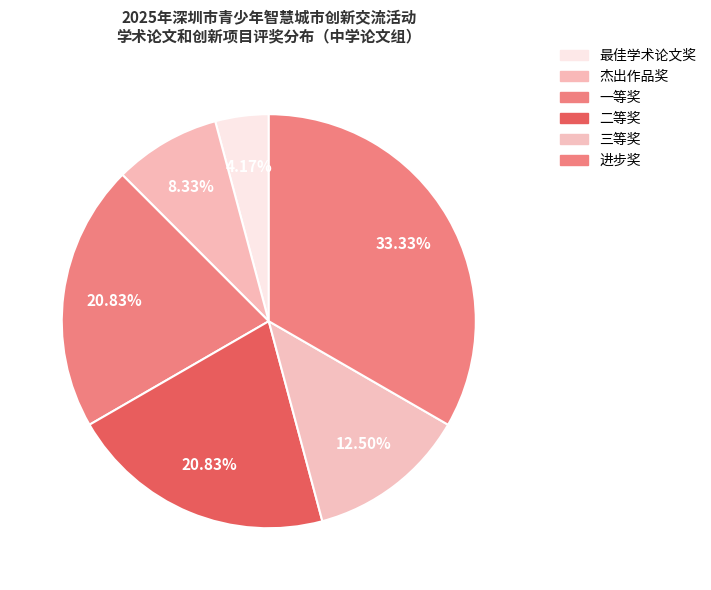

The 杰出作品奖 slice represents 1% of the pie. True or false?

False